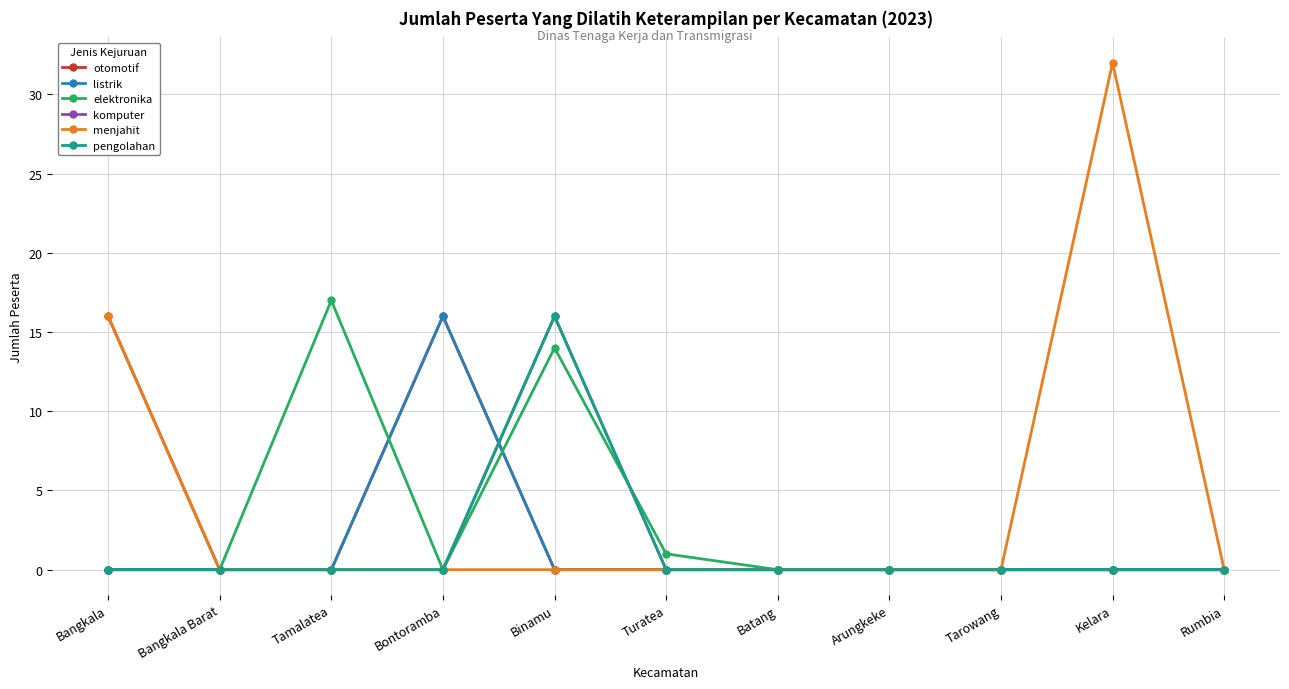

True or false: pengolahan has more than 2 interior local peaks.

False